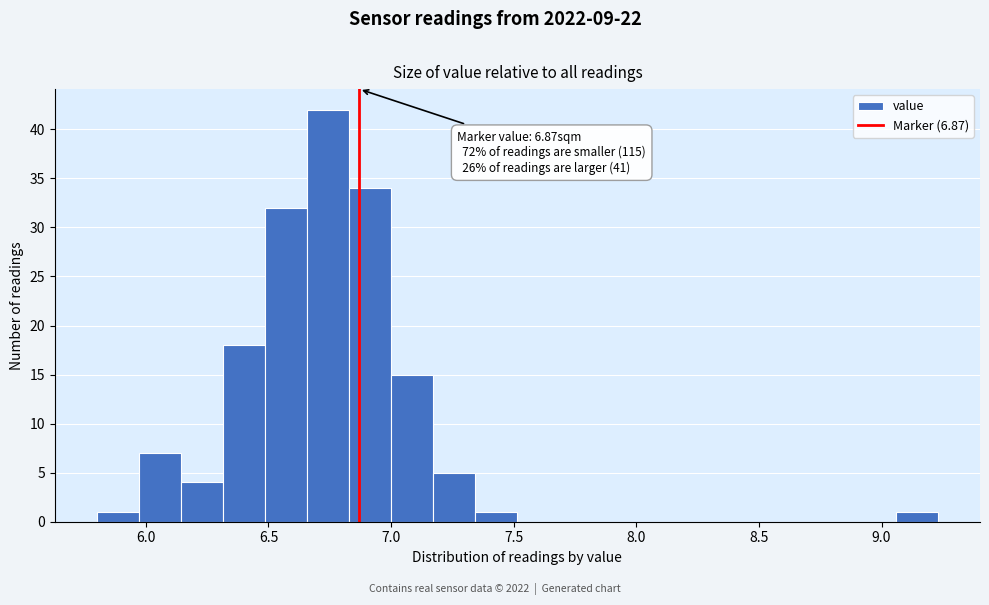

Read against the x-axis, roughly where is the centre of the tallest bar?

6.75